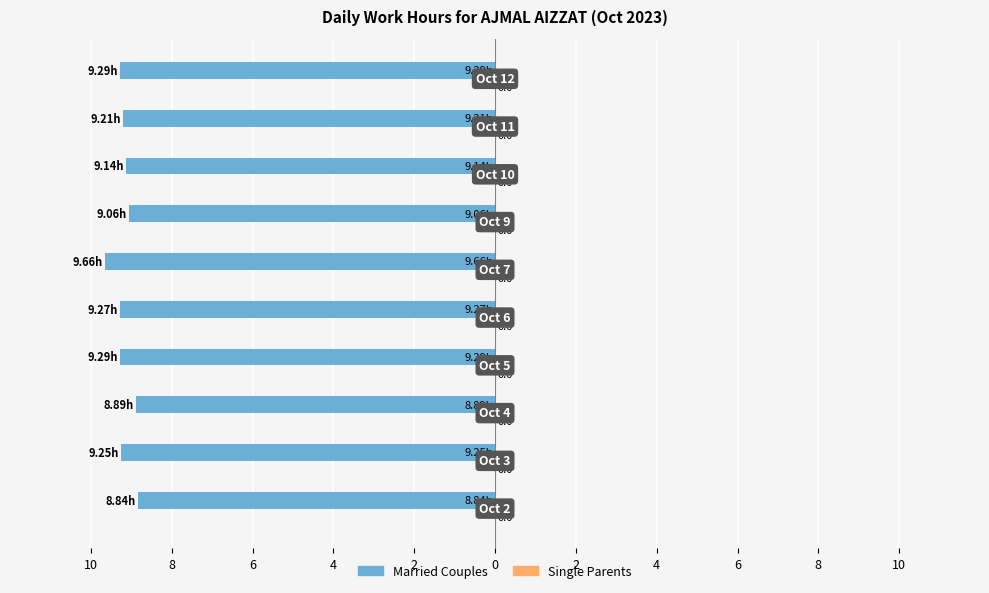

Are the bars horizontal?

Yes